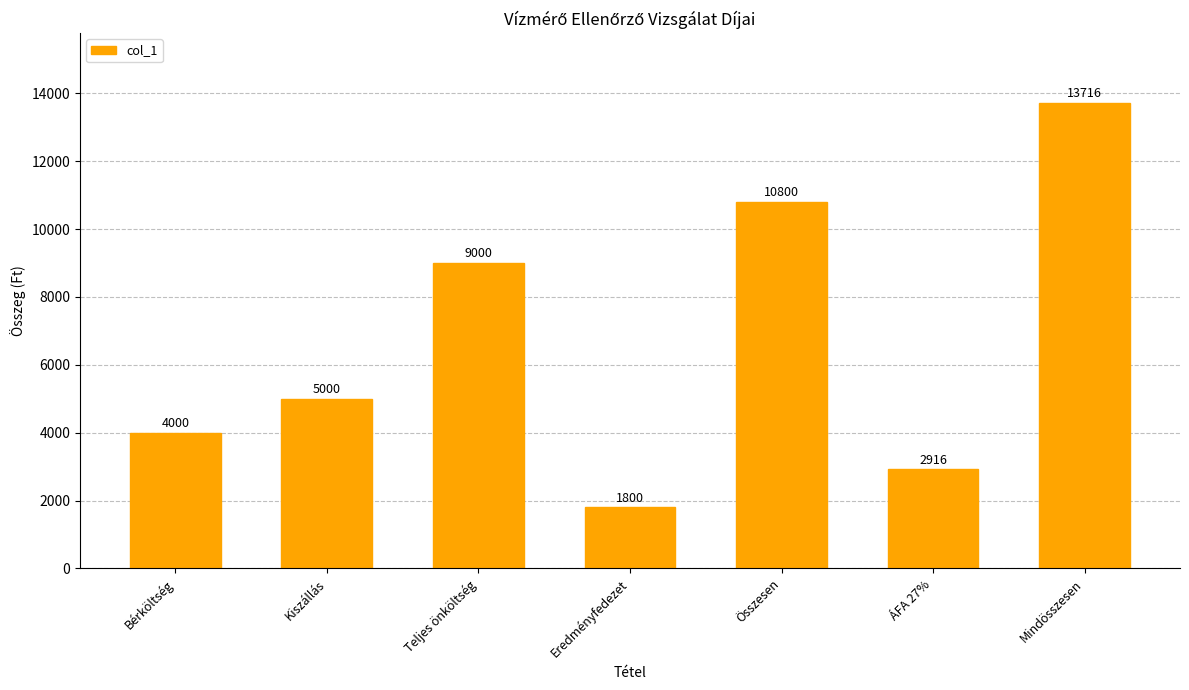

What position from the right is Összesen?

3